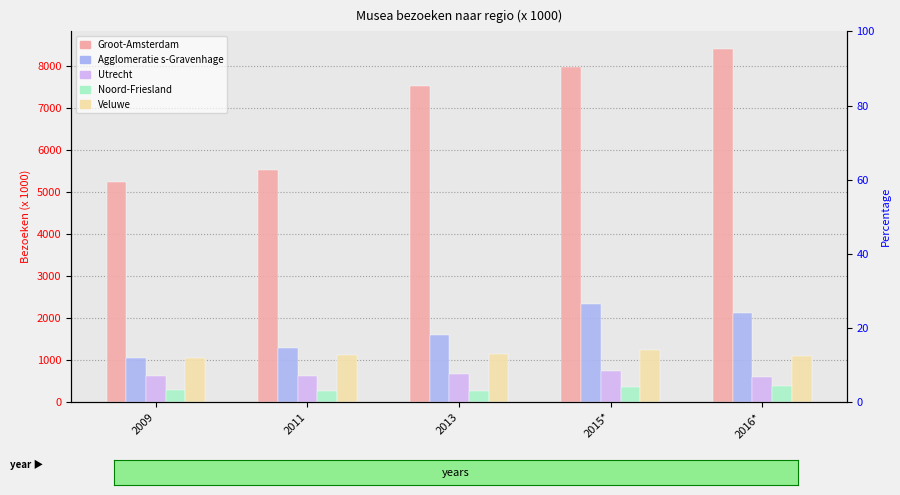

What is the minimum value for Utrecht?

604